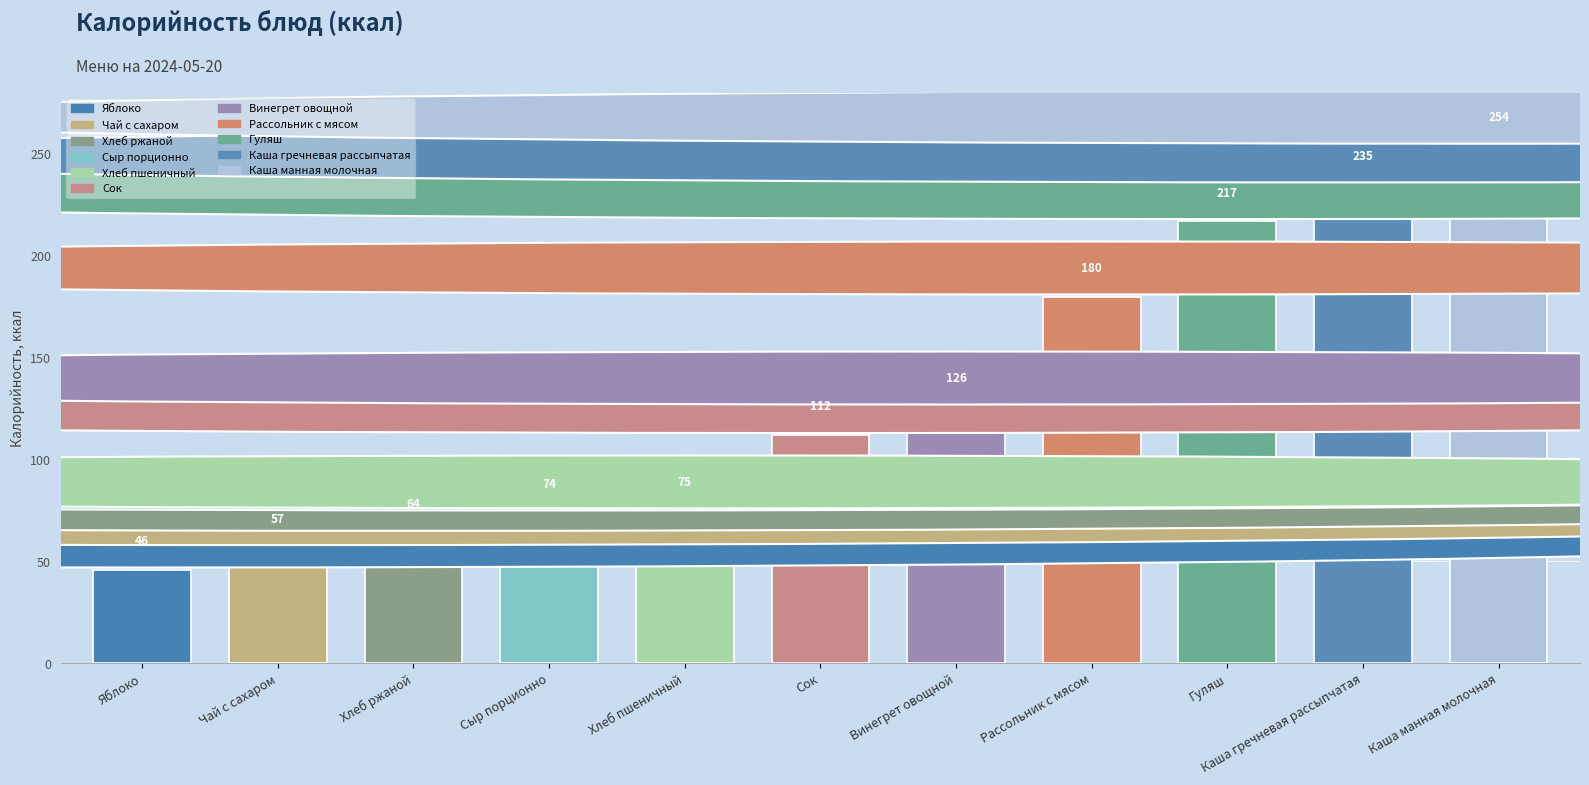

What is the ratio of the value at Винегрет овощной to the value at Рассольник с мясом?

0.7